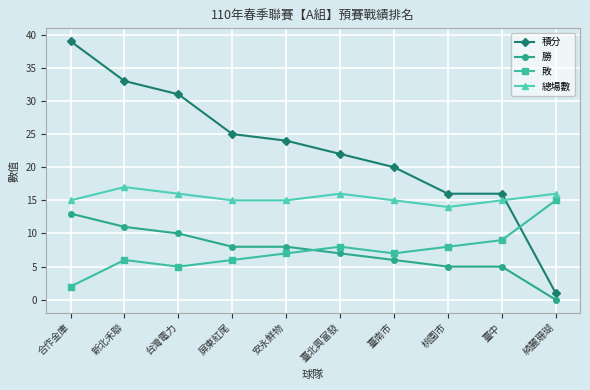

What are all the series names shown in the legend?

積分, 勝, 敗, 總場數